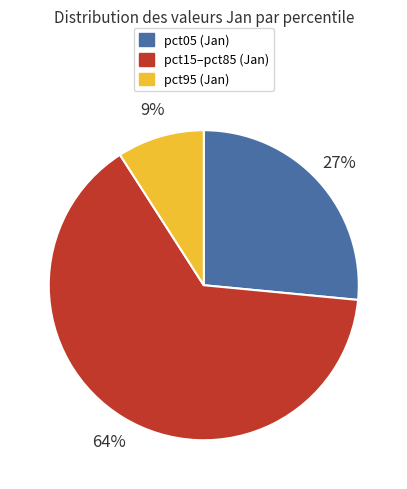

To the nearest percent, what is the difference between the largest and smallest slice percentages?

55%